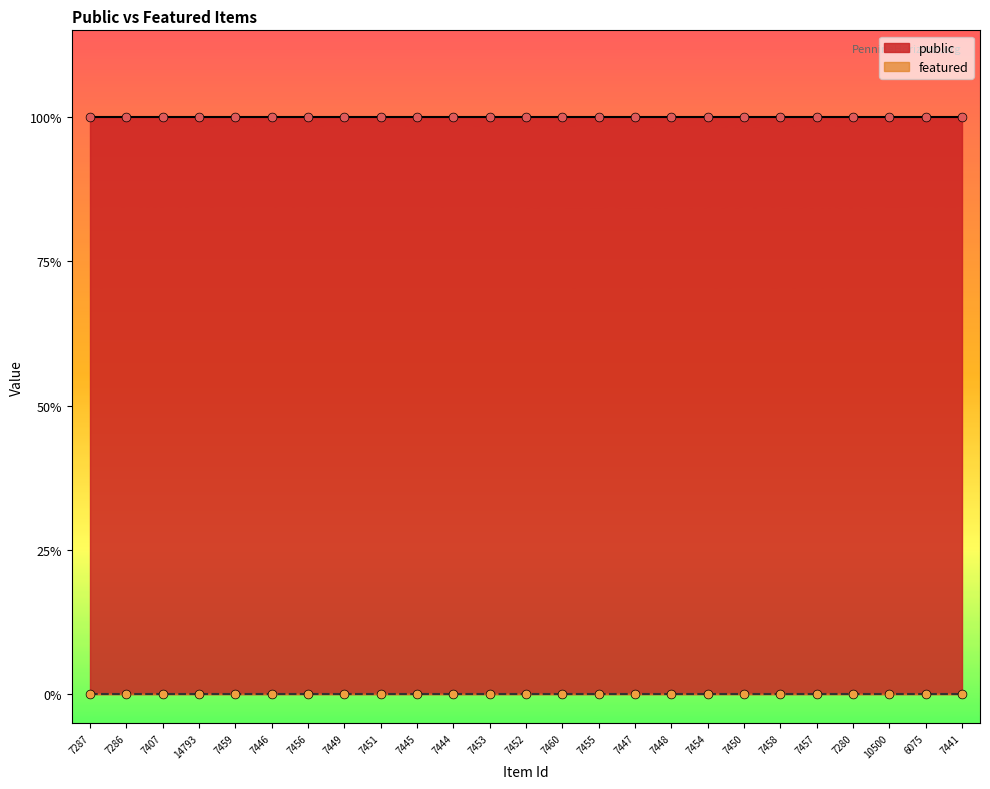

What are all the series names shown in the legend?

public, featured